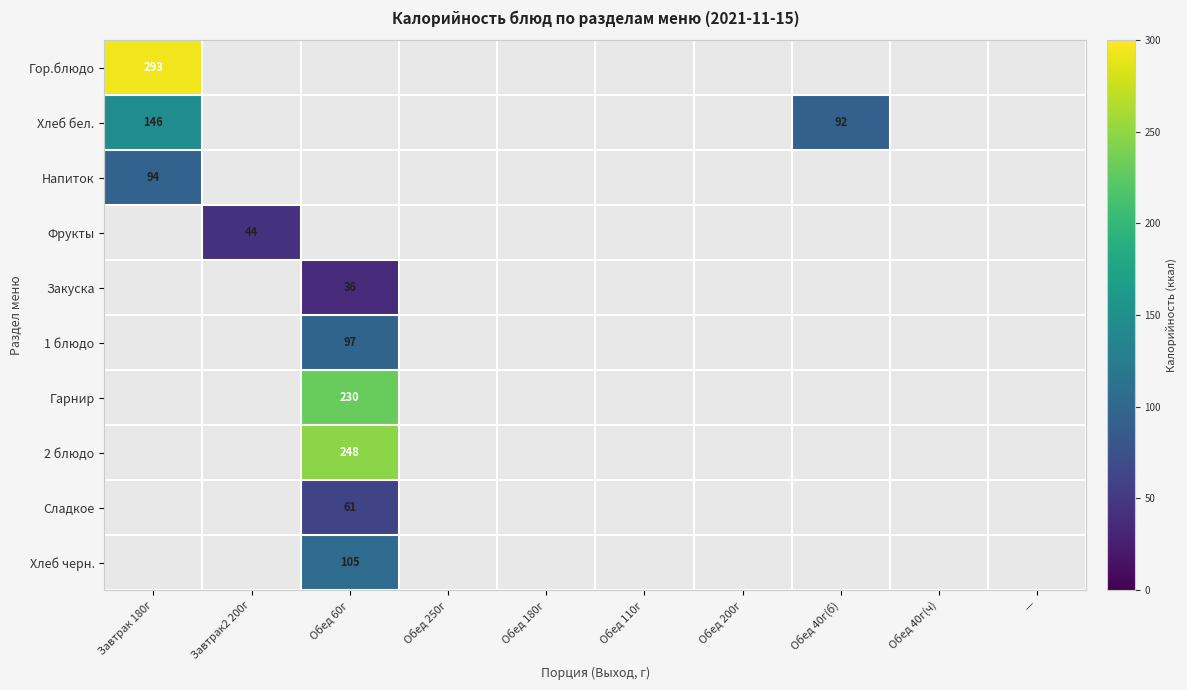

True or false: Хлеб бел. has a value of 92 at Обед 40г(б).

True